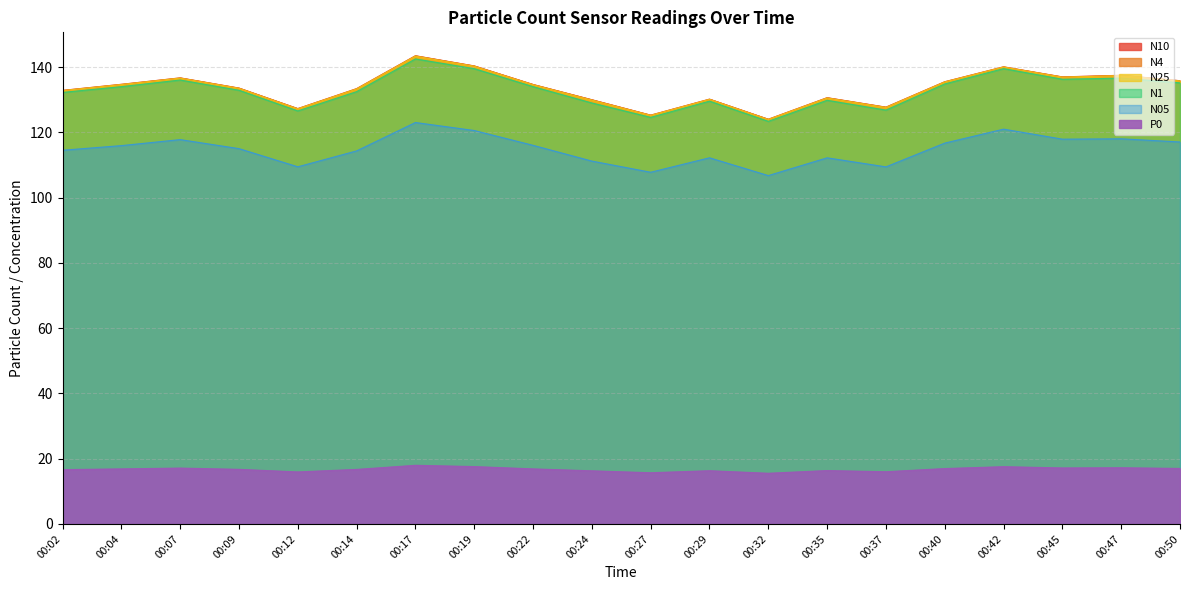

At which category does the chart reach its peak across all series?

00:17